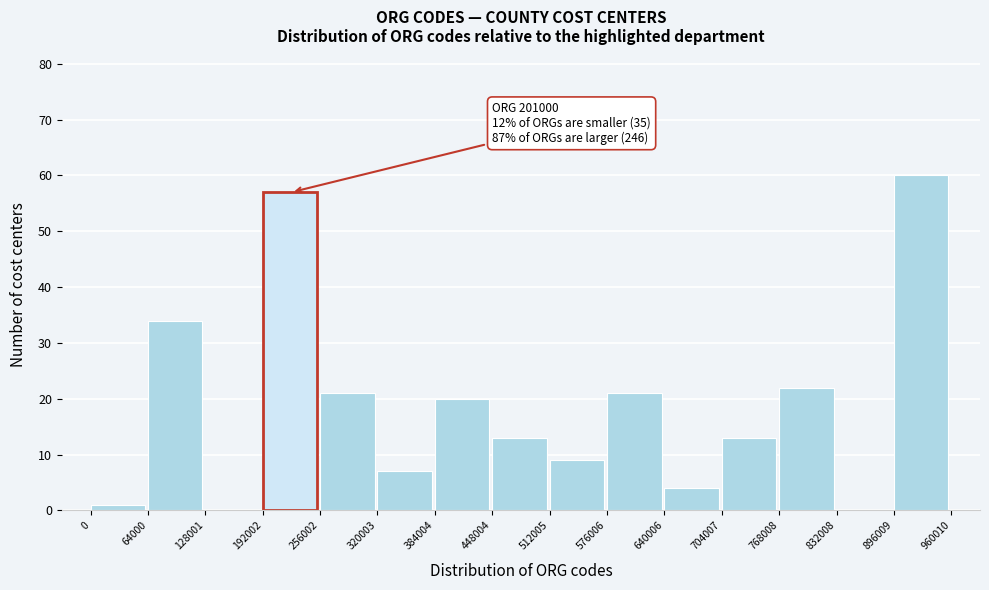

Over which range of the x-axis is the bar tallest?

896009 to 960010